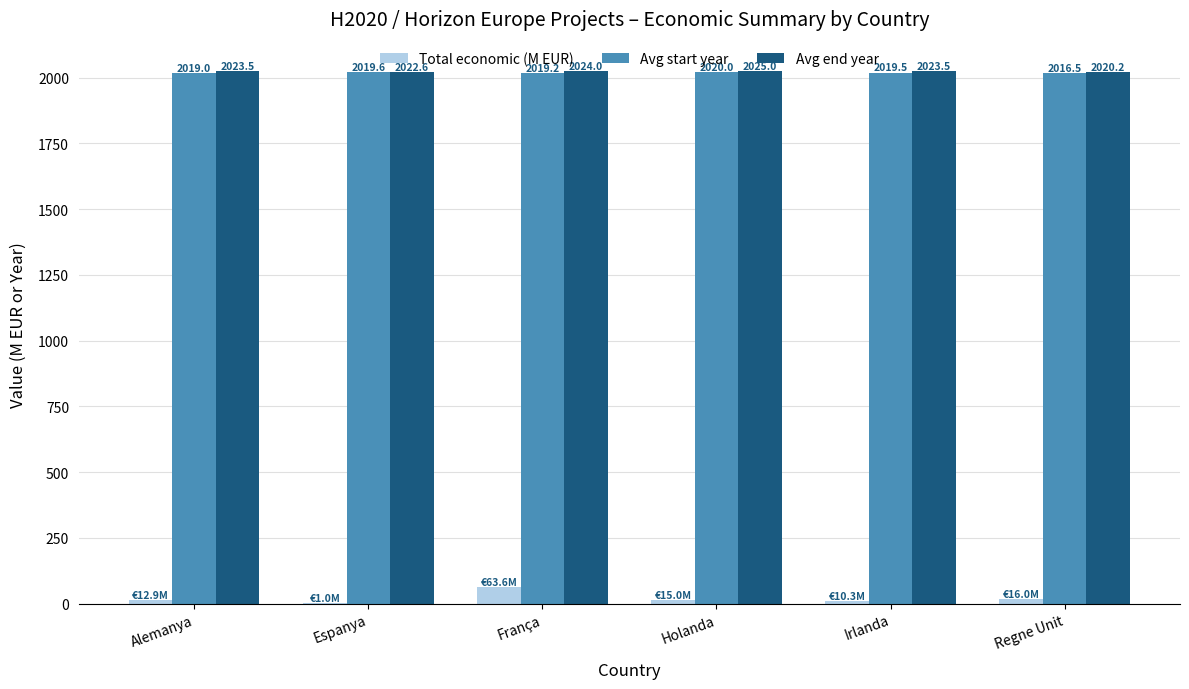

What is the spread (max minus min) of values at Holanda?

2010.0